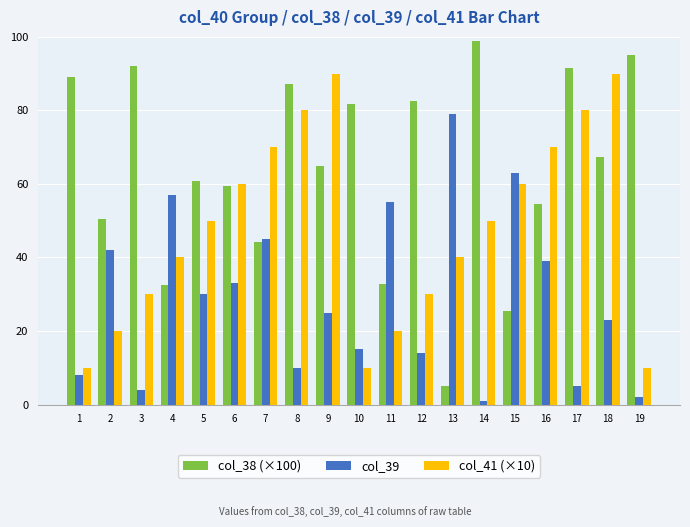

At which label is col_39 closest to 40?

16